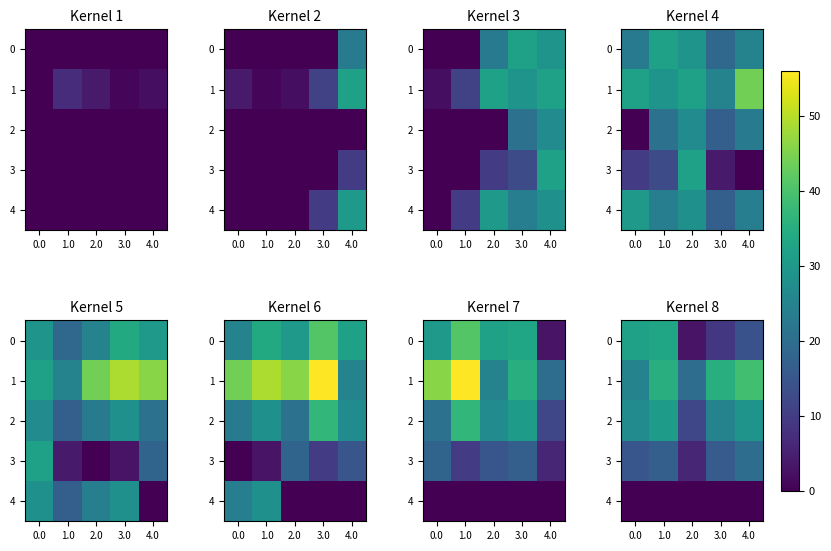

What is the lowest value of the 2 series?

12